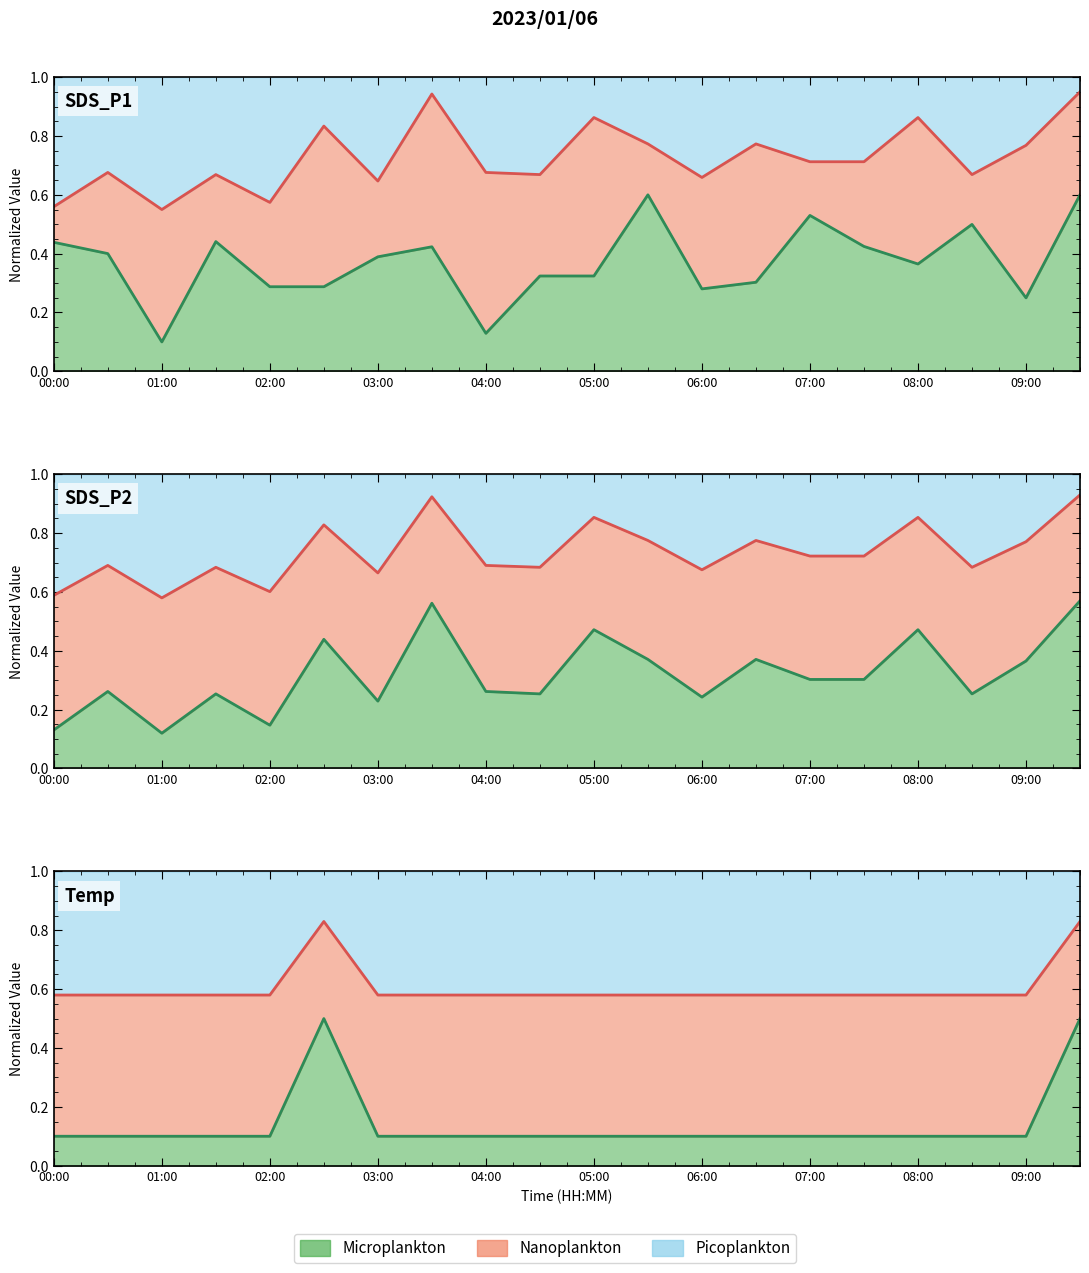

True or false: SDS_P1 has more than 0 interior local peaks.

True